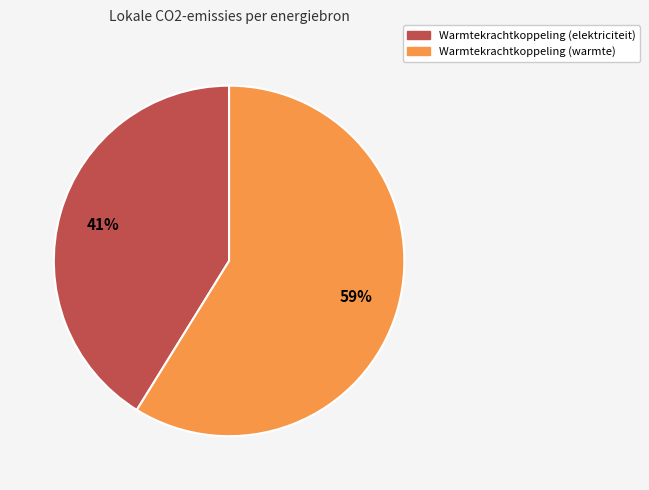

Does any single category account for the majority?

Yes